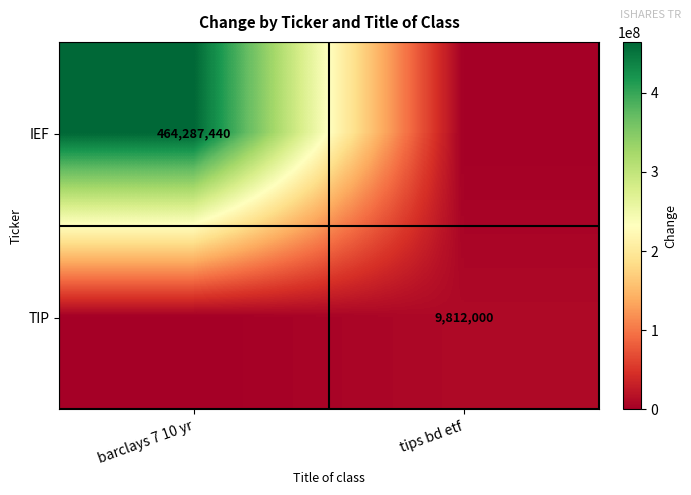

The IEF series shows 464287440 at barclays 7 10 yr. True or false?

True